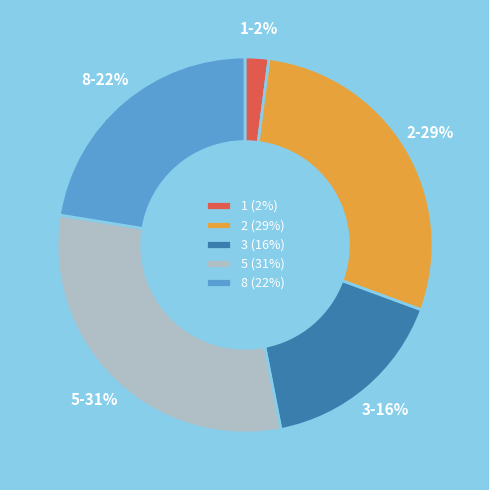

Do 5 and 1 together represent more than half of the pie?

No